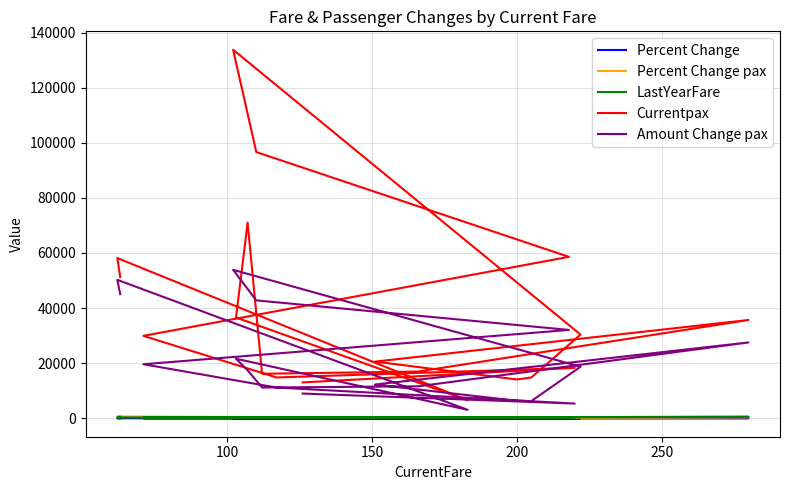

What is the difference between the second highest and second lowest values in the Currentpax series?

83700.0